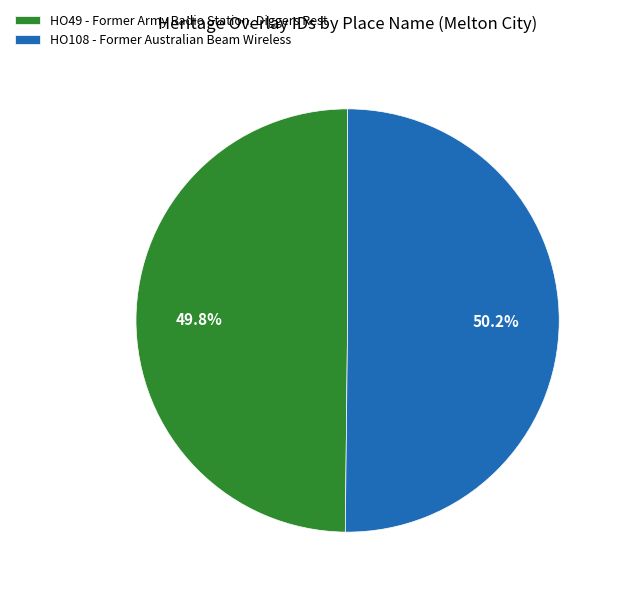

To the nearest percent, what percentage of the pie is HO108 - Former Australian Beam Wireless?

50%